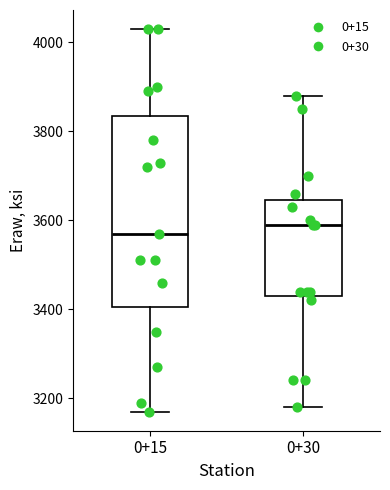

Comparing the boxes themselves (not the whiskers), which one is the tallest?

0+15